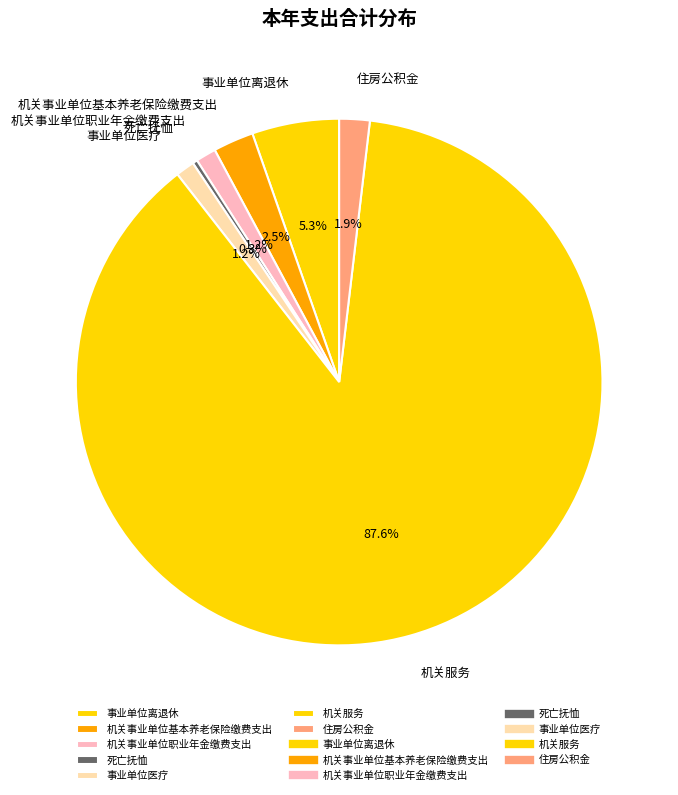

To the nearest percent, what percentage of the pie is 事业单位离退休?

5%